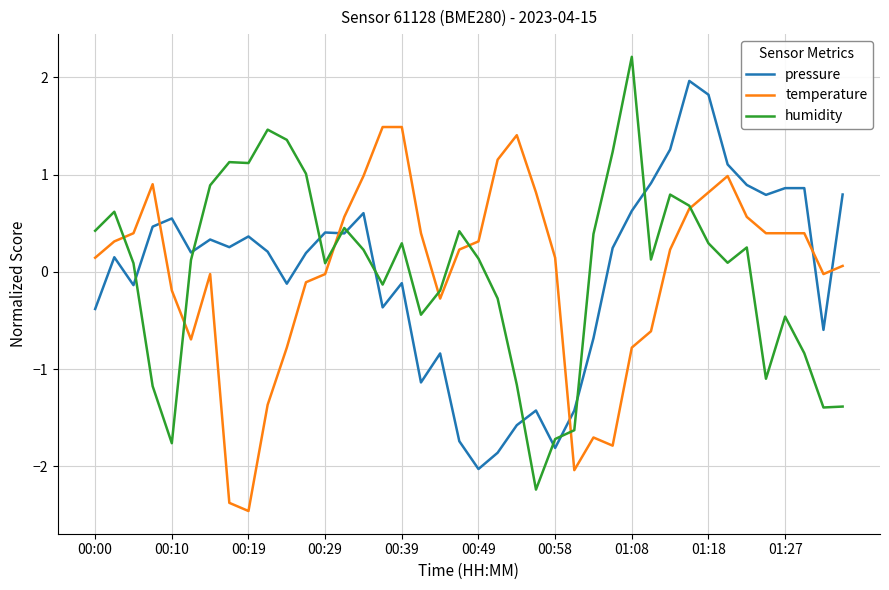

After their last crossing, which series has the higher values: temperature or pressure?

pressure